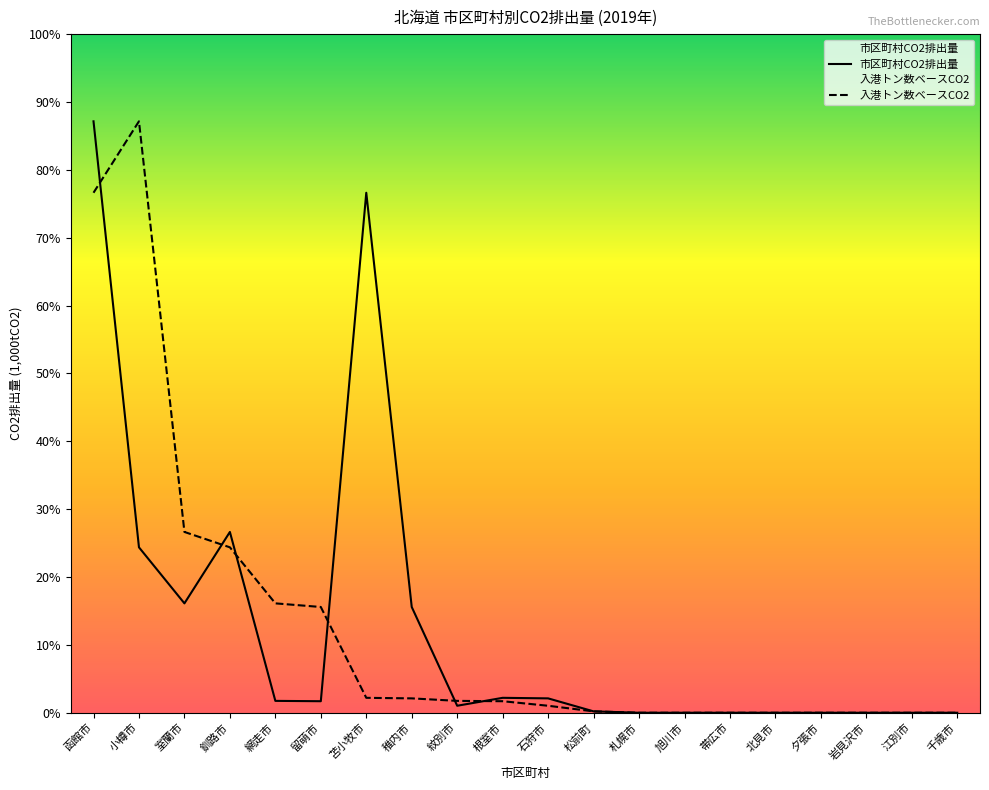

In 市区町村CO2排出量, how many points are lower than both neighbors (excluding endpoints)?

3